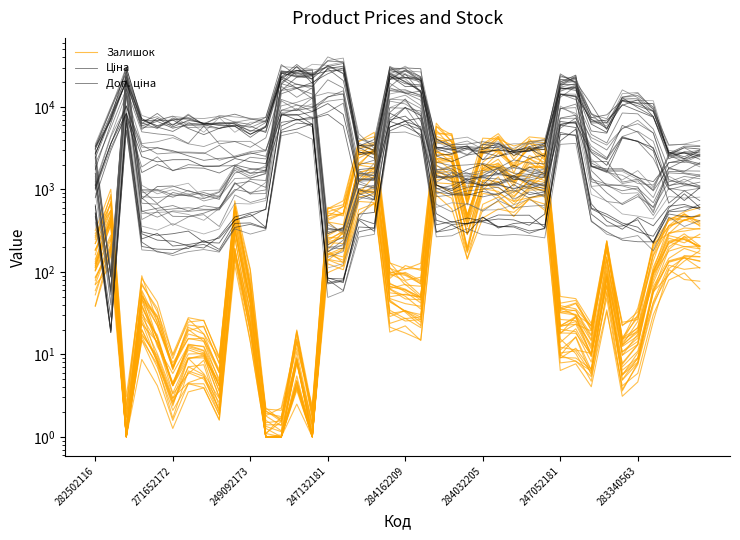

What value does the Доп. ціна series have at 11?

1687.8